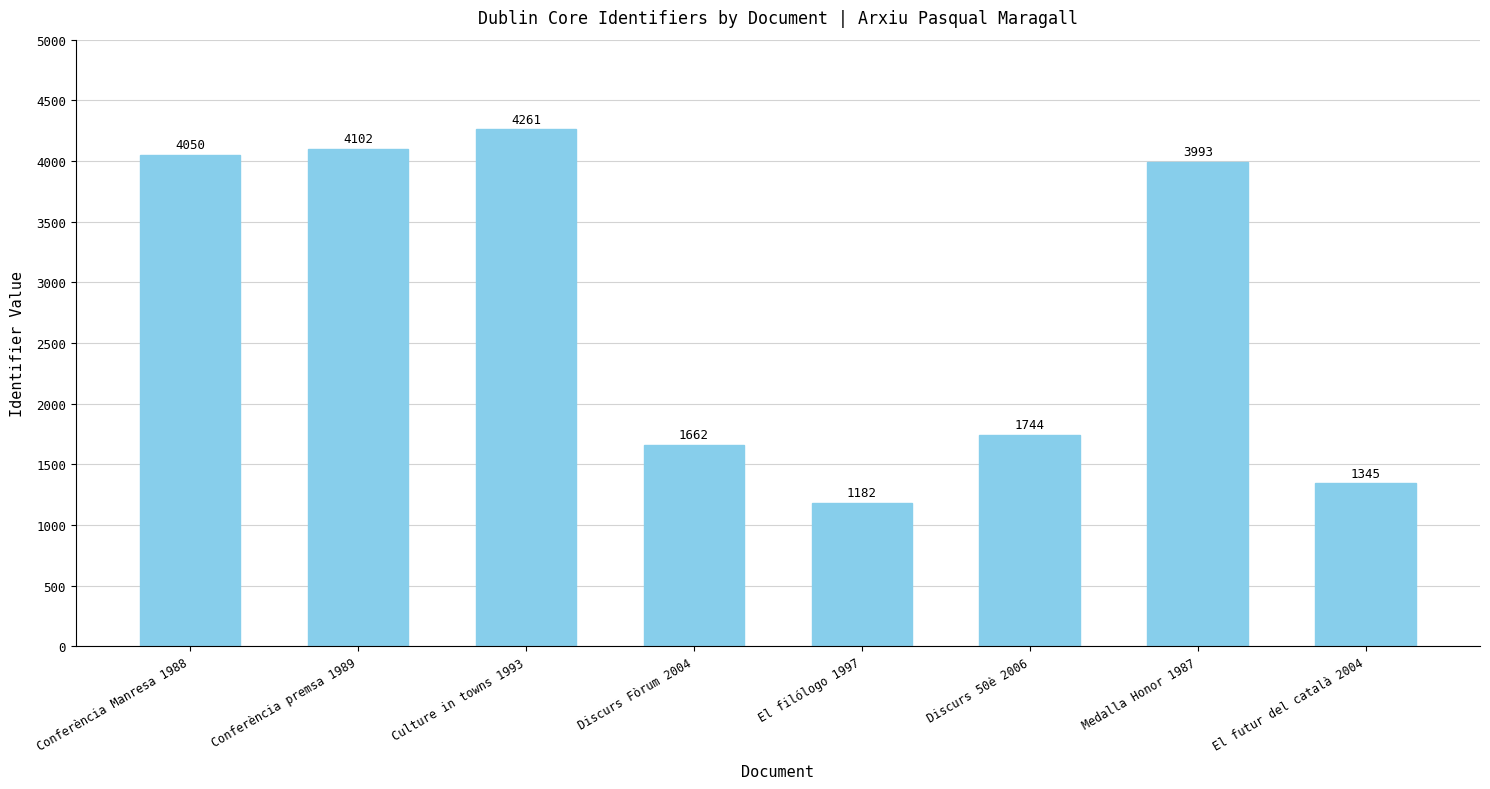

What is the label of the 5th bar from the left?

El filólogo 1997